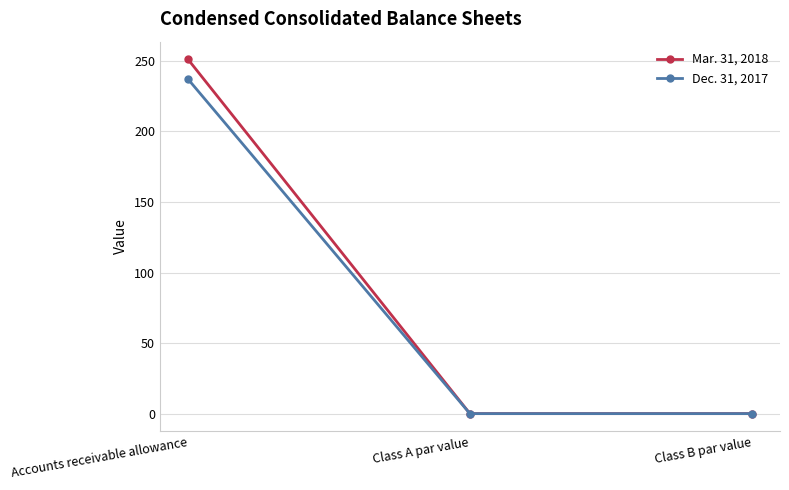

What position from the right is Class B par value?

1